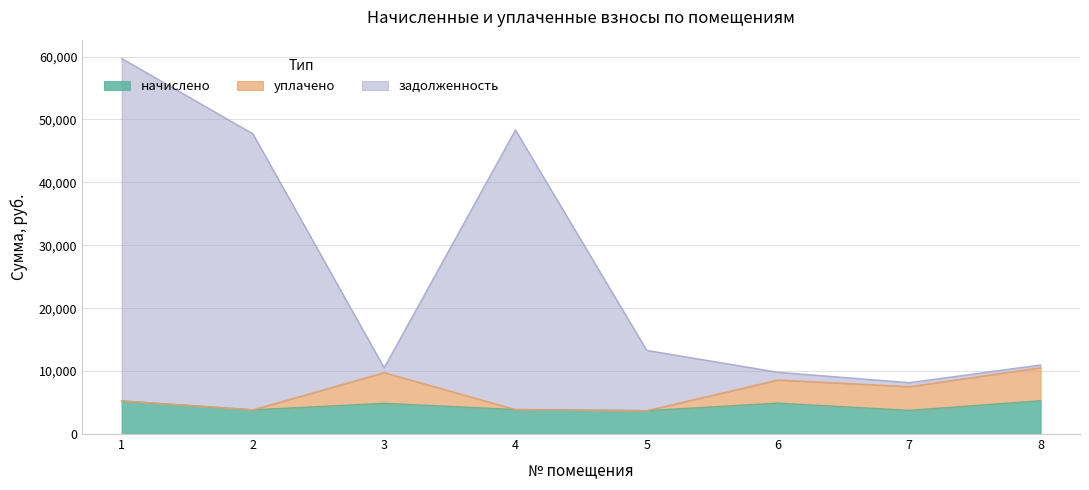

How many data points in задолженность are above 13296?

4